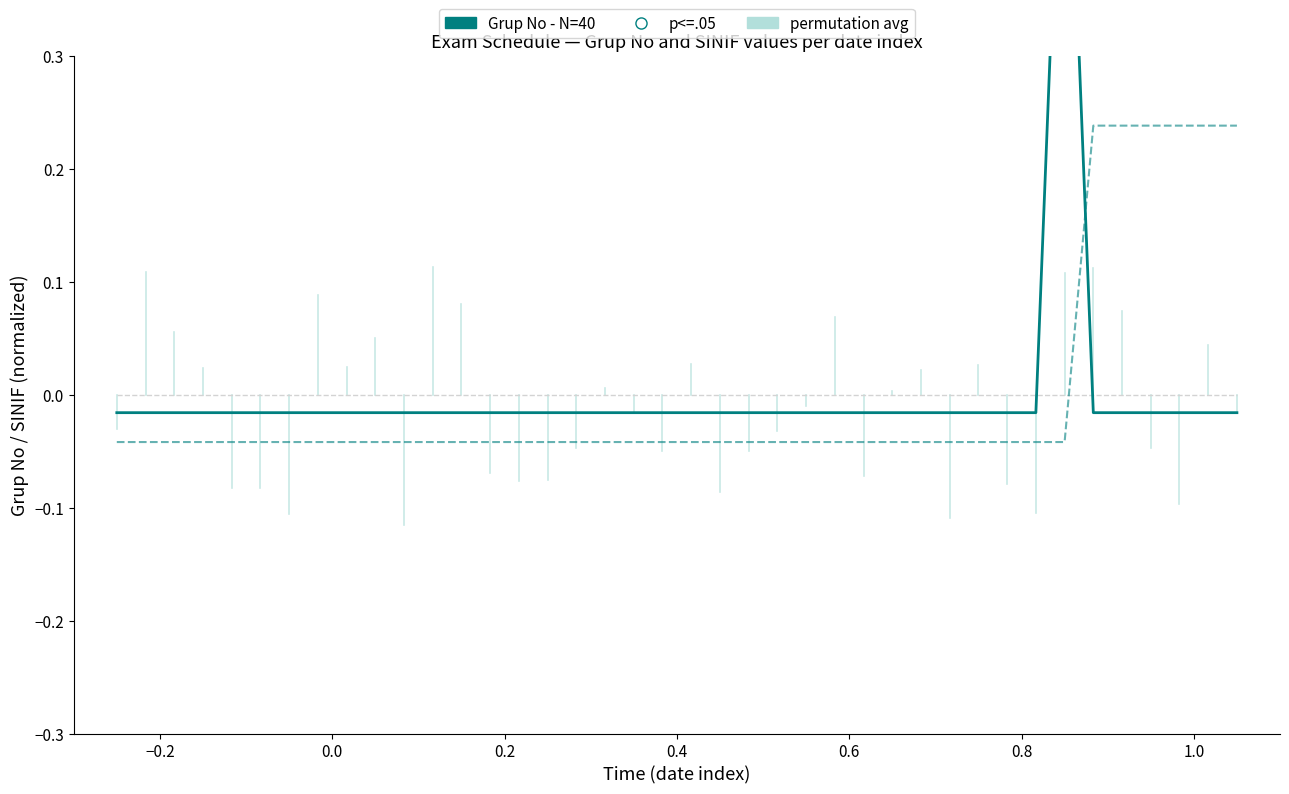

Which series has the largest total across all categories?

Grup No